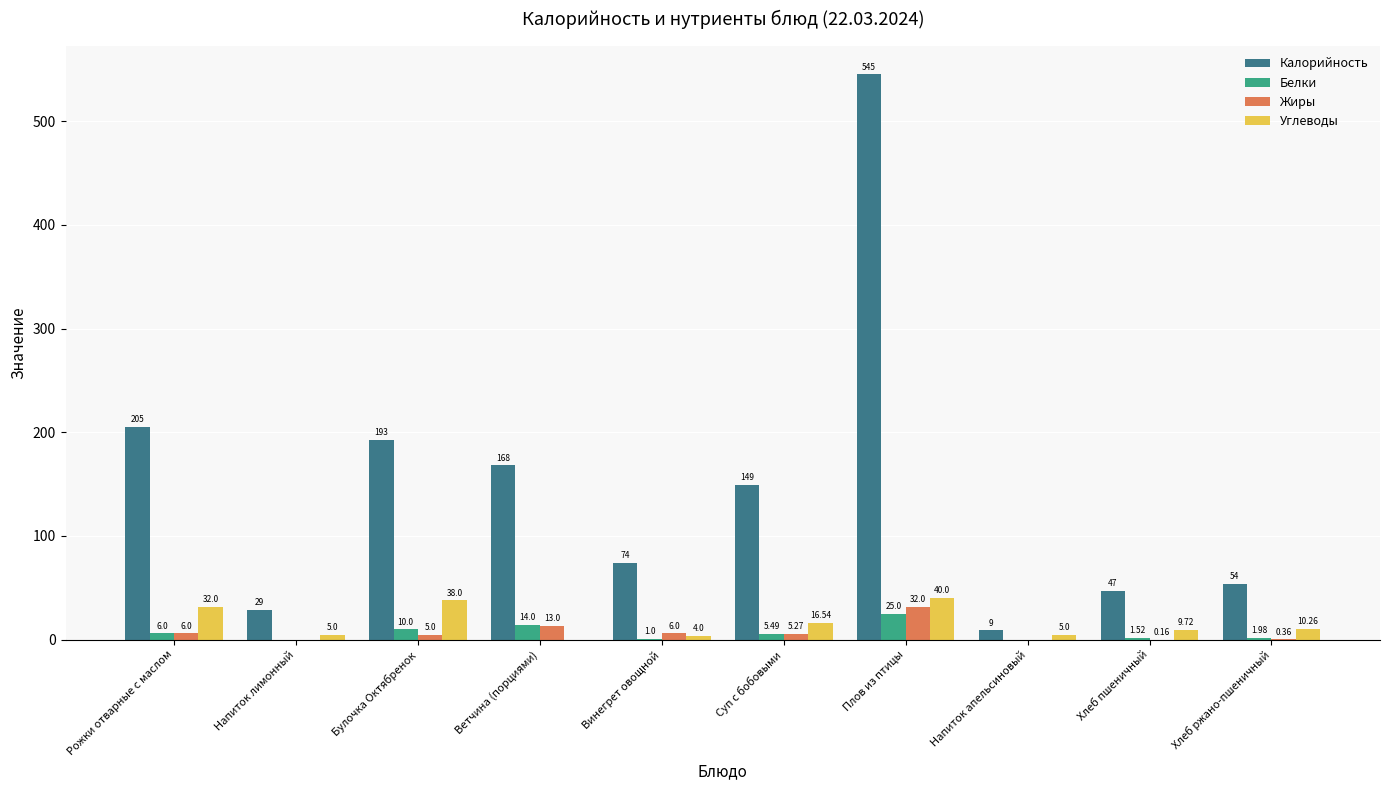

Which series has the largest total across all categories?

Калорийность